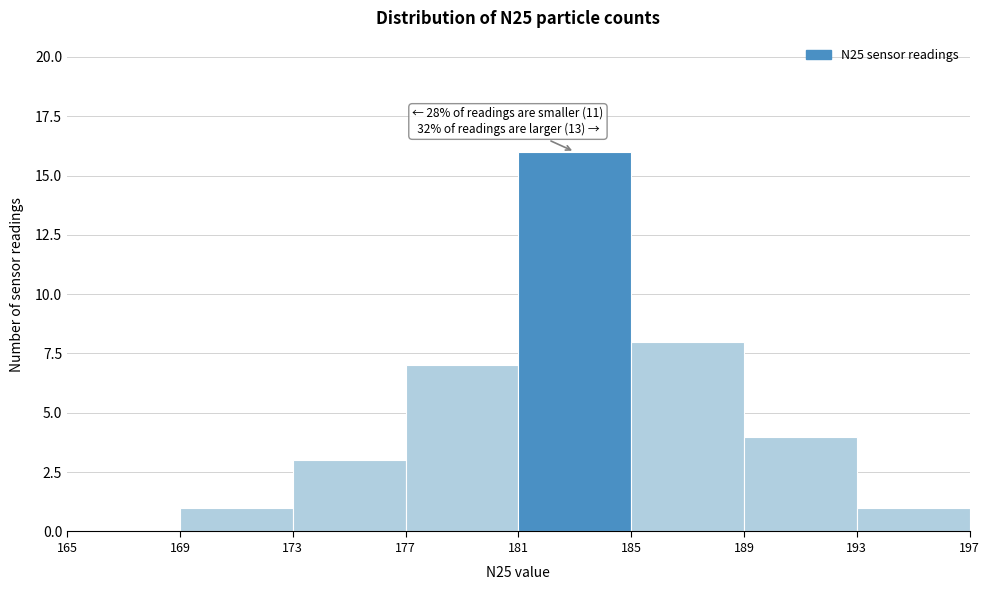

Which range on the x-axis has the tallest bar?

181 to 185